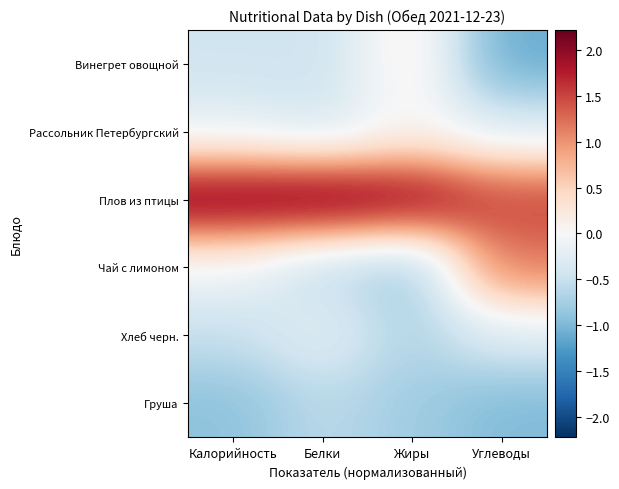

Rank the series by their maximum value, from lowest to highest.

Груша, Хлеб черн., Рассольник Петербургский, Винегрет овощной, Чай с лимоном, Плов из птицы